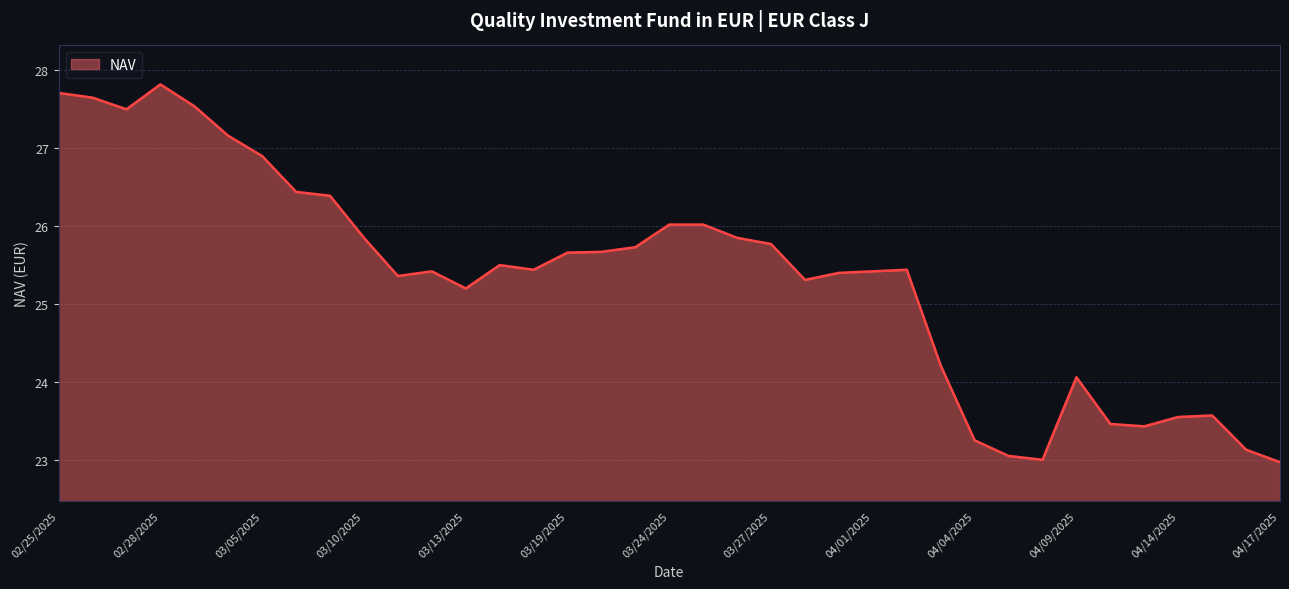

What is the minimum value shown in the chart?

23.0